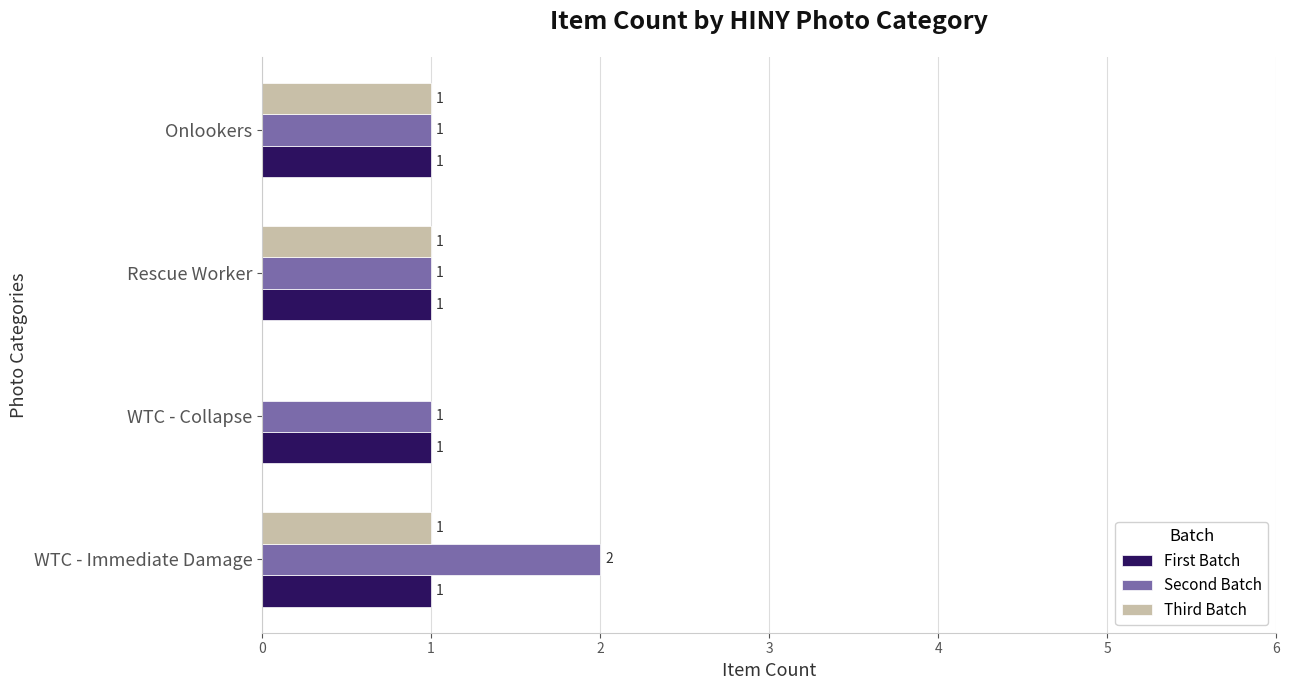

At which label does Second Batch reach its peak?

WTC - Immediate Damage